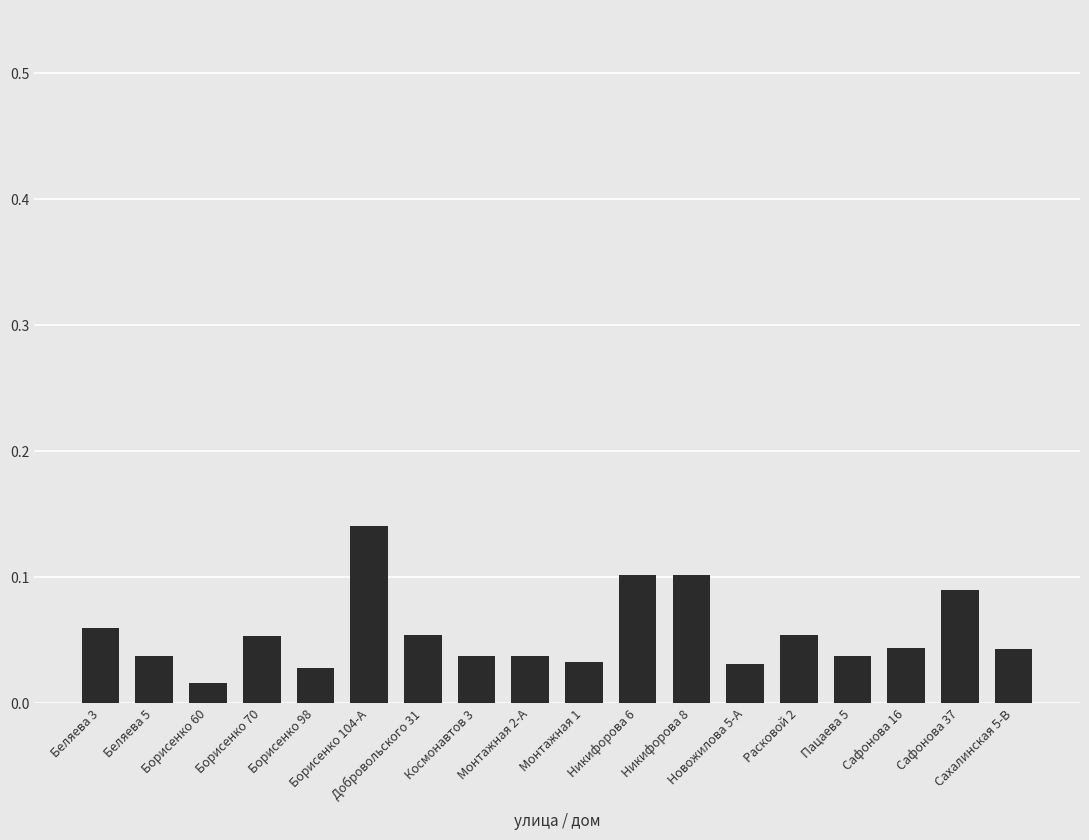

What is the label of the 2nd bar from the right?

Сафонова 37